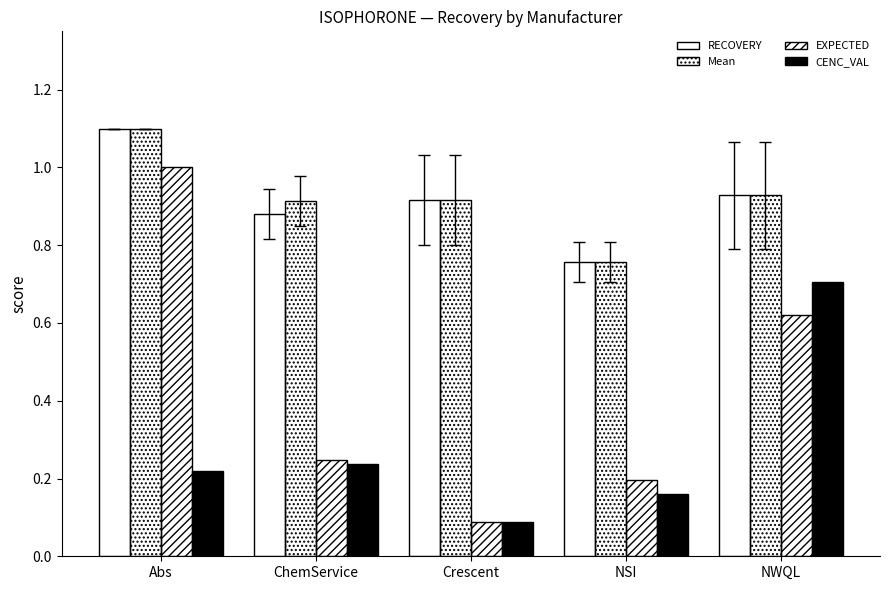

What is the total value across all series at ChemService?

2.3